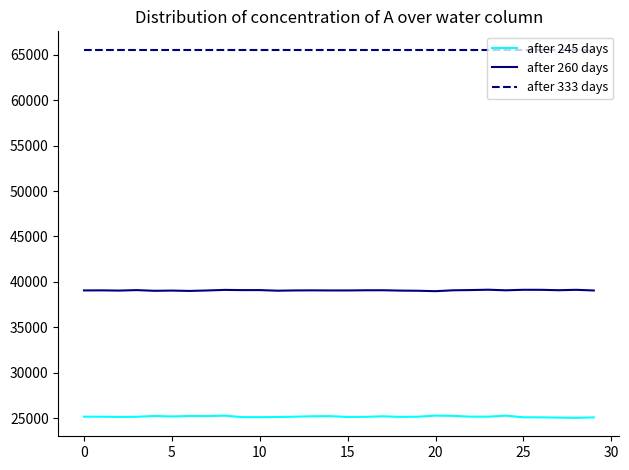

What are all the series names shown in the legend?

after 245 days, after 260 days, after 333 days